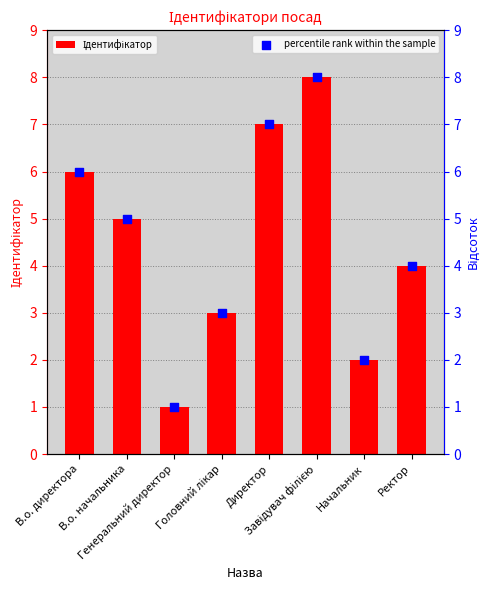

At how many categories does at least one series exceed 3?

5